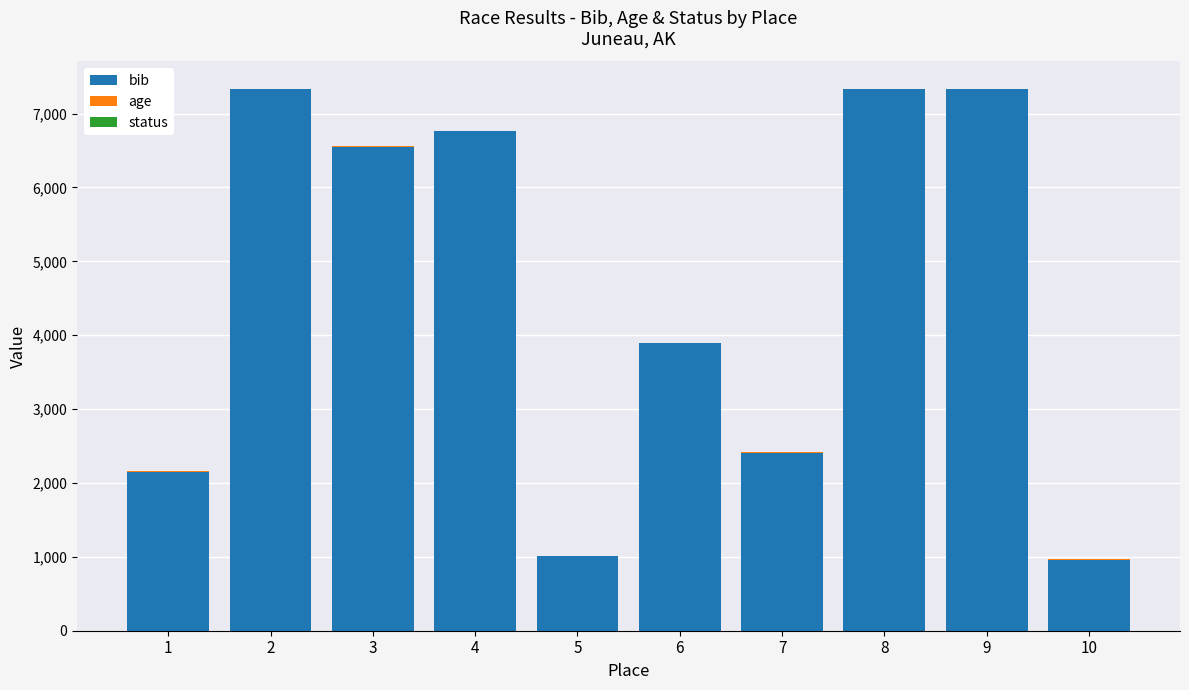

Does the chart contain stacked bars?

Yes